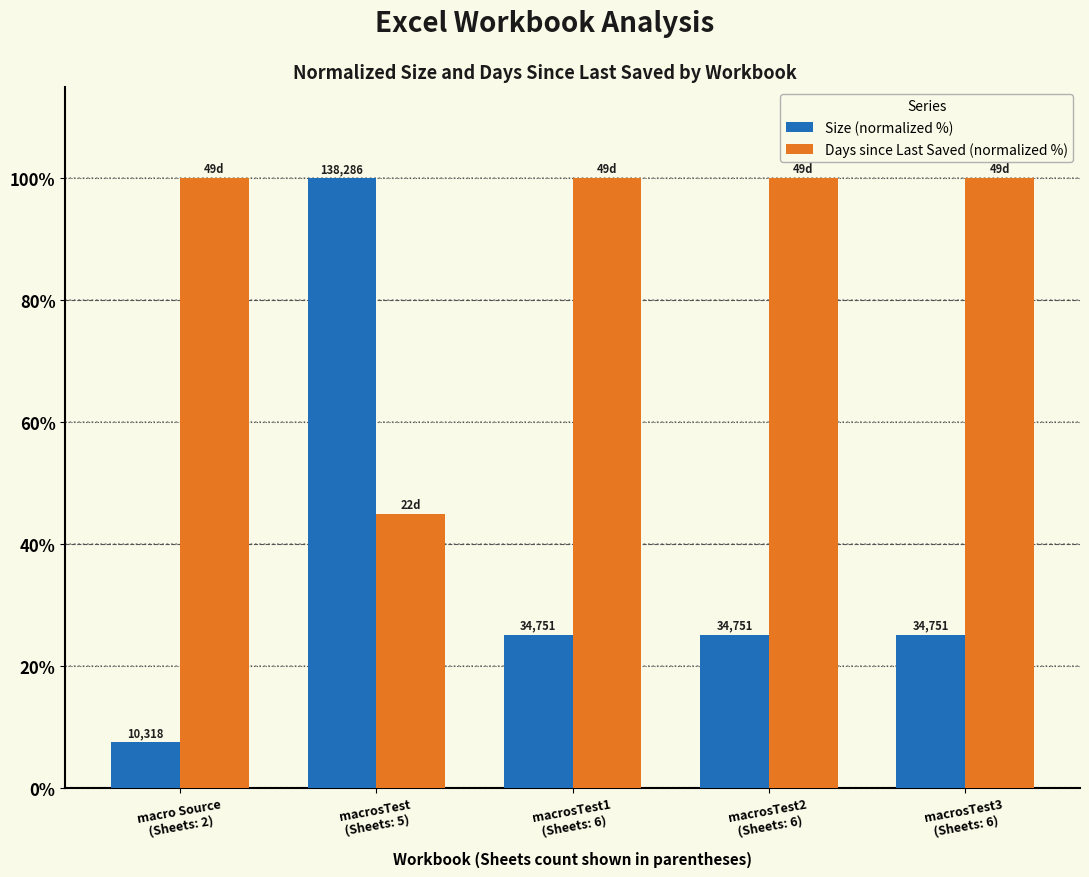

What is the sum of the Size (normalized %) values at macro Source
(Sheets: 2) and macrosTest2
(Sheets: 6)?

32.6